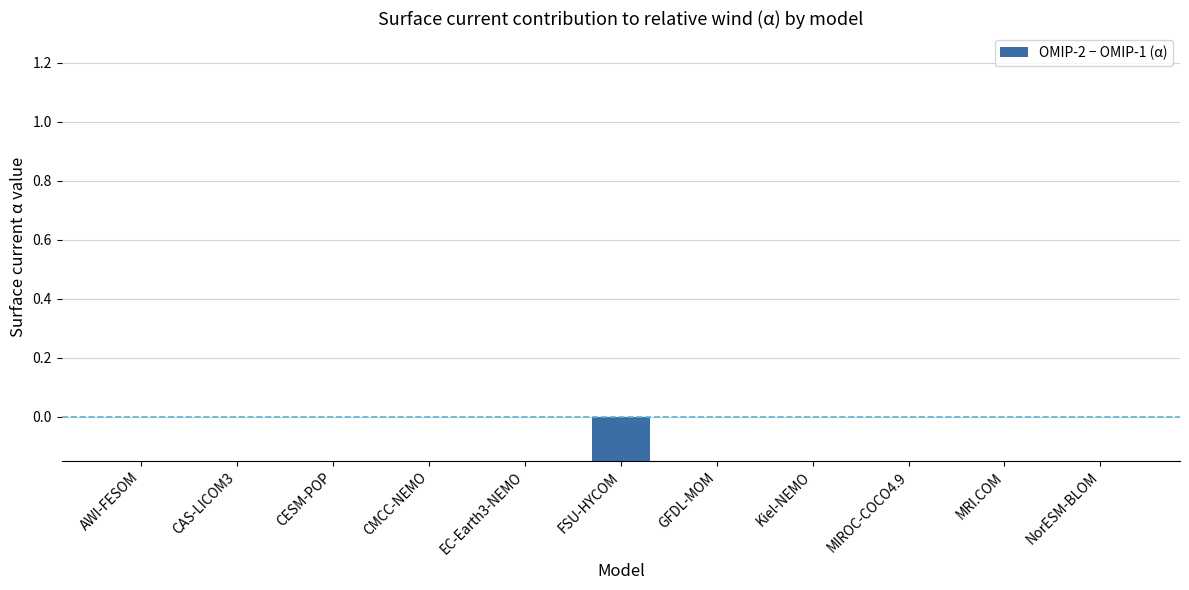

What is the label of the 2nd bar from the left?

CAS-LICOM3